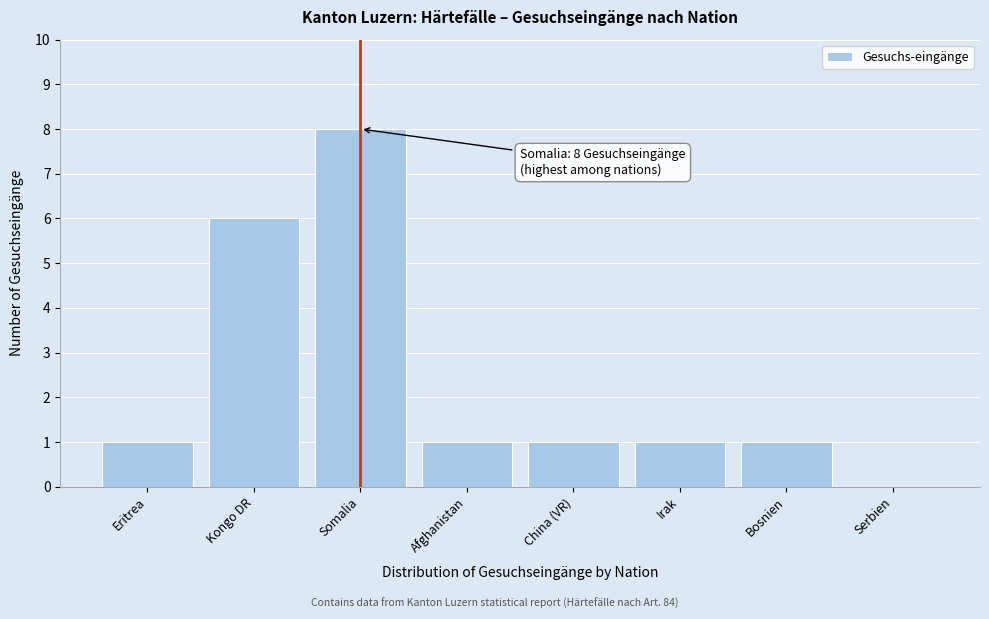

Reading left to right, list all the values displayed in this chart.

Eritrea=1	Kongo DR=6	Somalia=8	Afghanistan=1	China (VR)=1	Irak=1	Bosnien=1	Serbien=0